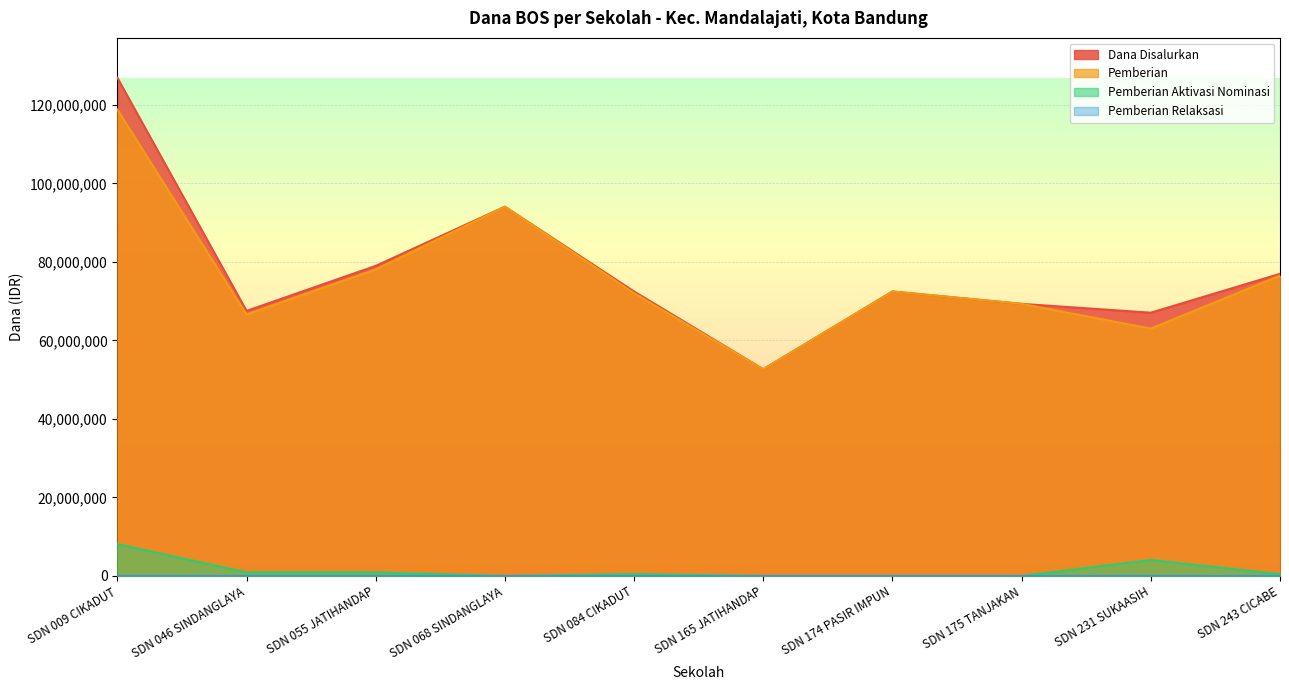

Does the chart have visible grid lines?

Yes